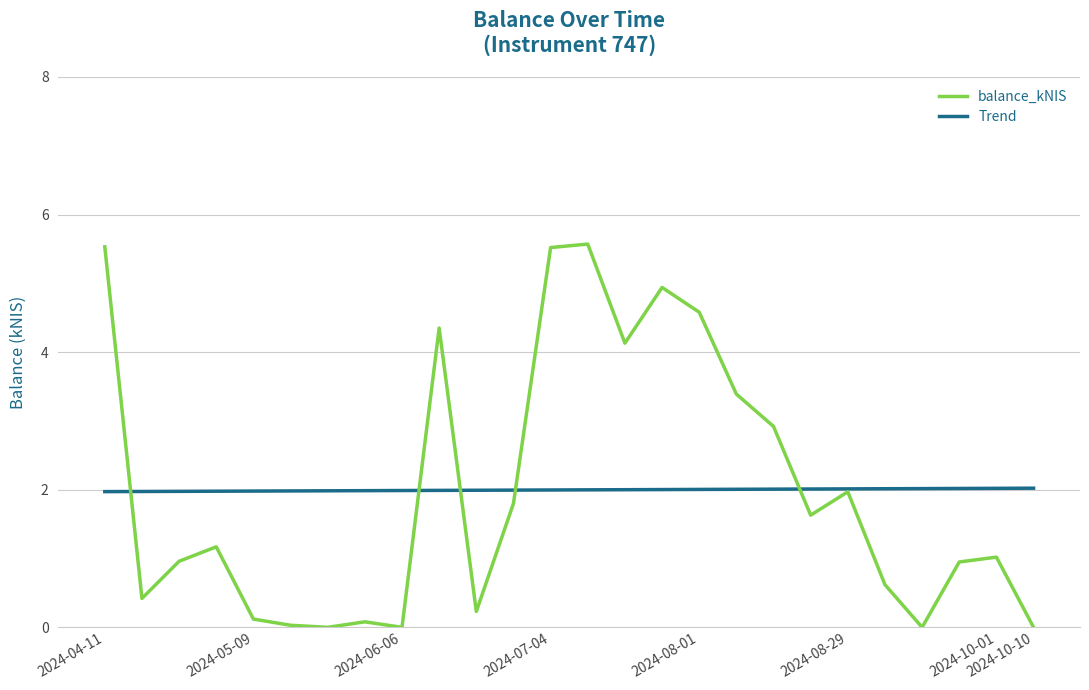

Does the chart have visible grid lines?

Yes